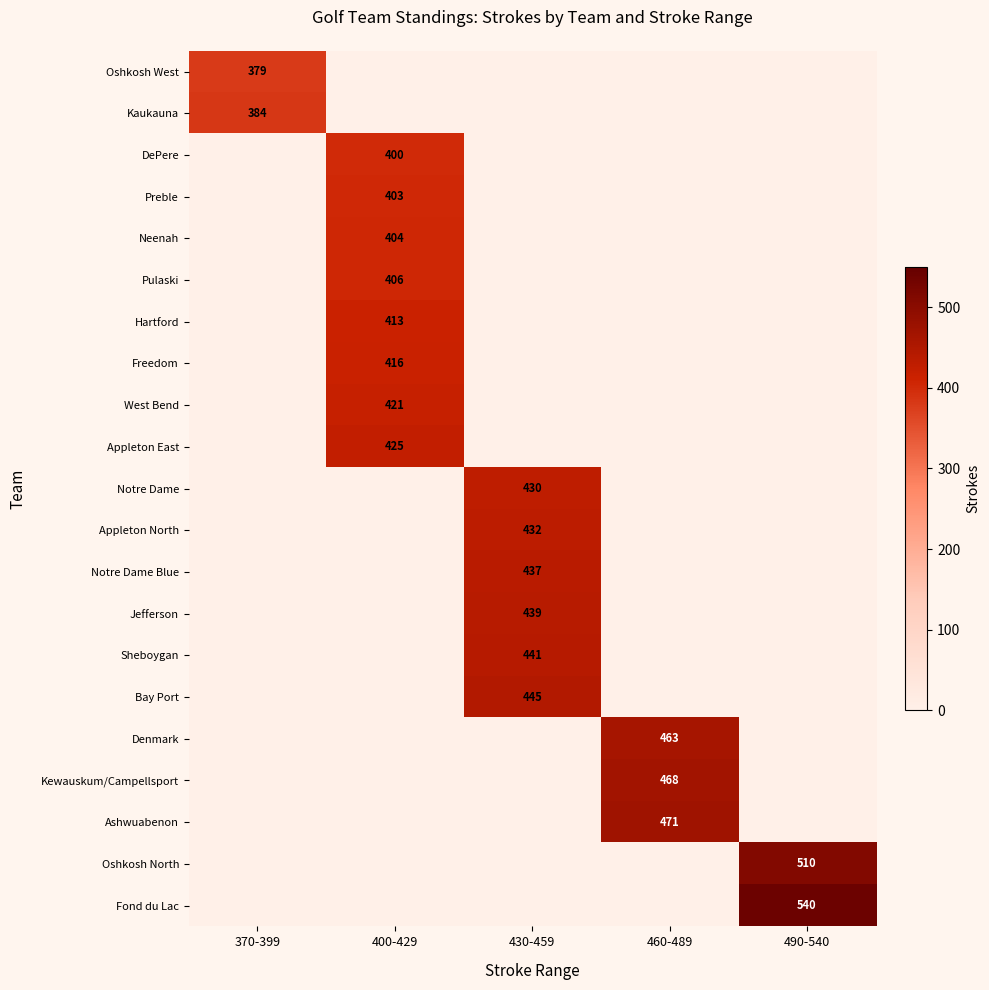

Is it true that Bay Port equals 445 at 430-459?

True